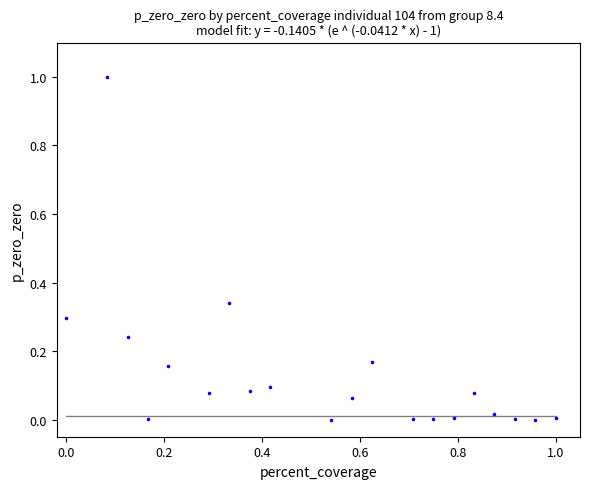

What is the range of Y values (max minus min)?

1.0